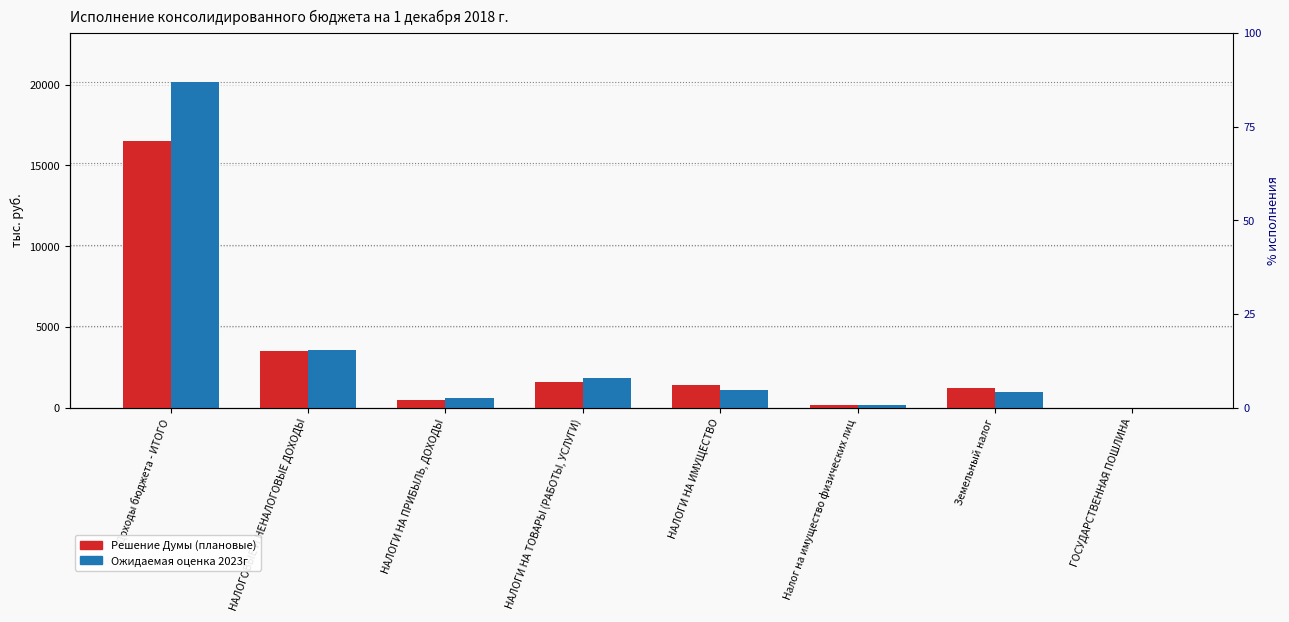

What is the difference between the highest and lowest values at Доходы бюджета - ИТОГО?

3670.3